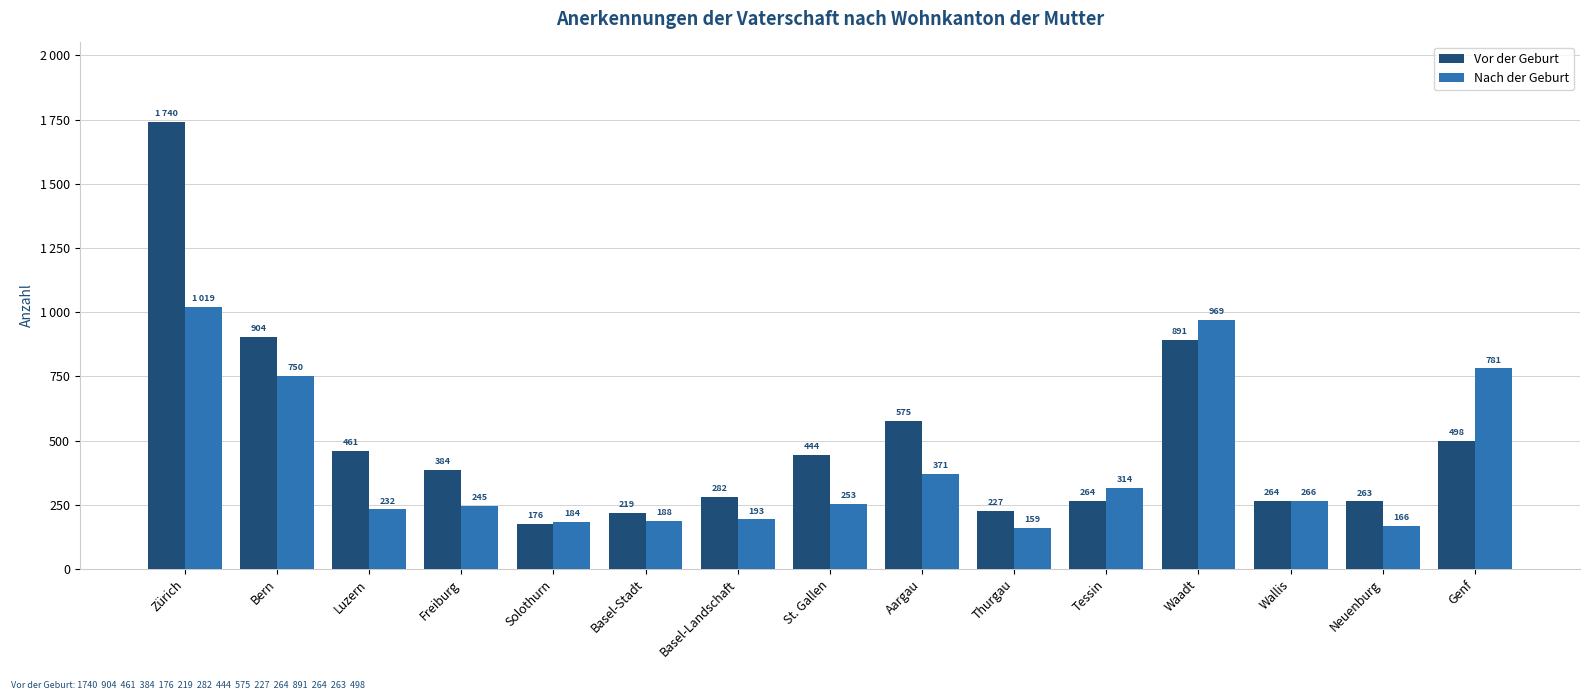

Reading left to right, list all the values displayed in this chart.

Vor der Geburt: 1740	904	461	384	176	219	282	444	575	227	264	891	264	263	498
Nach der Geburt: 1019	750	232	245	184	188	193	253	371	159	314	969	266	166	781